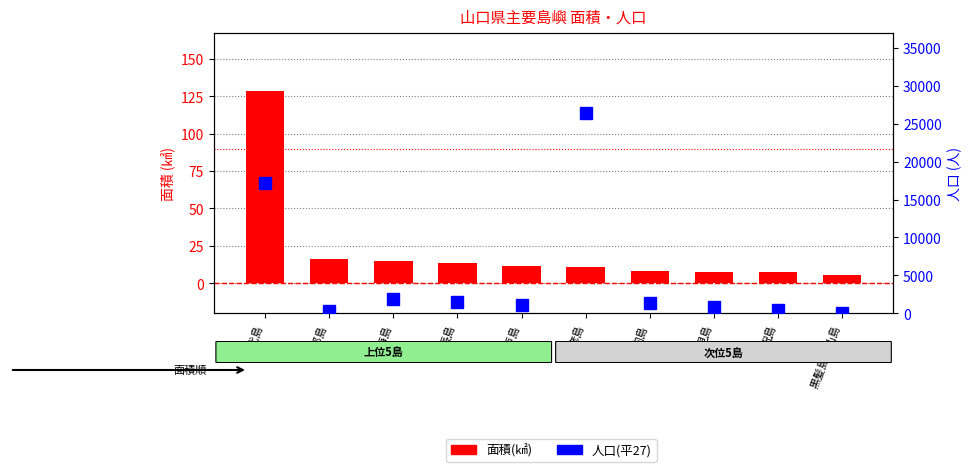

Which has a higher value, 平郡島 or 彦島?

平郡島